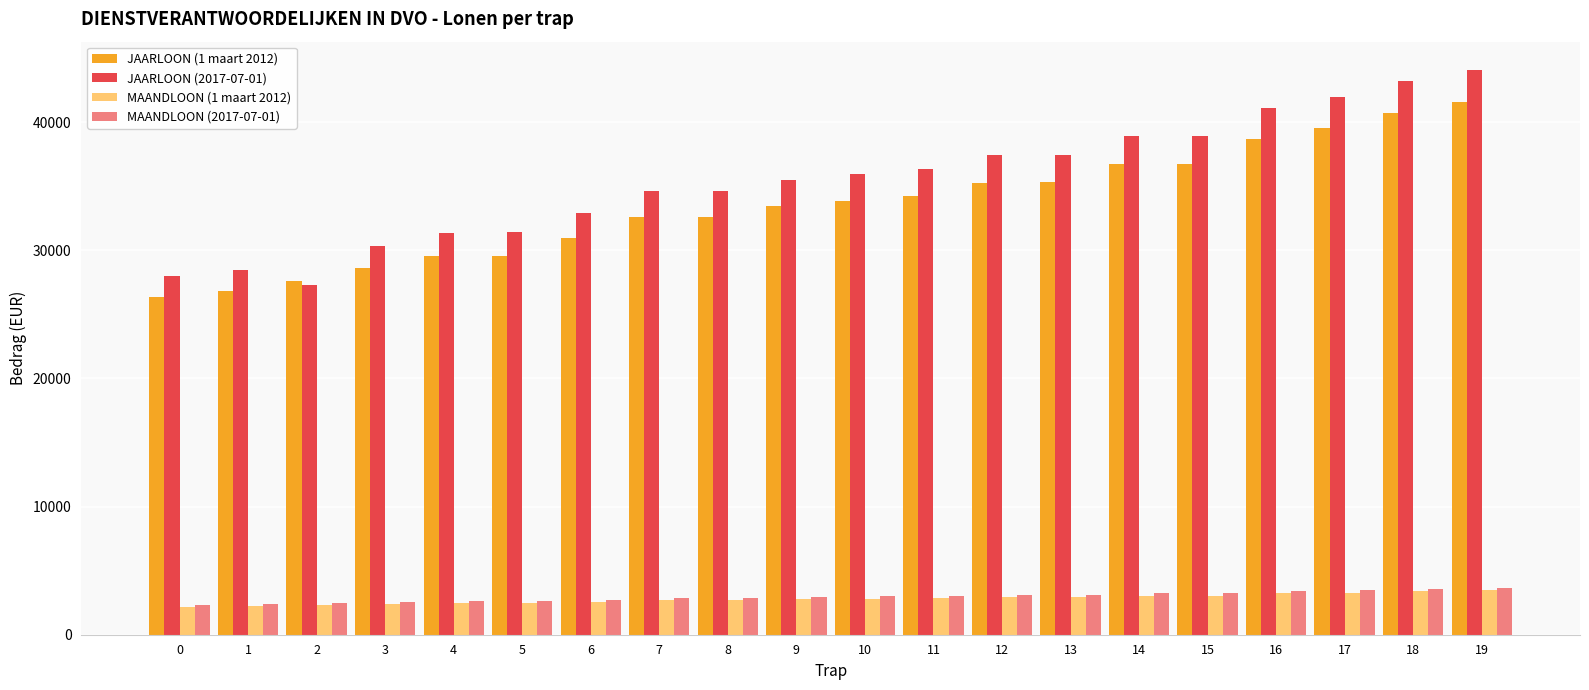

What is the minimum value shown in the chart?

2197.7